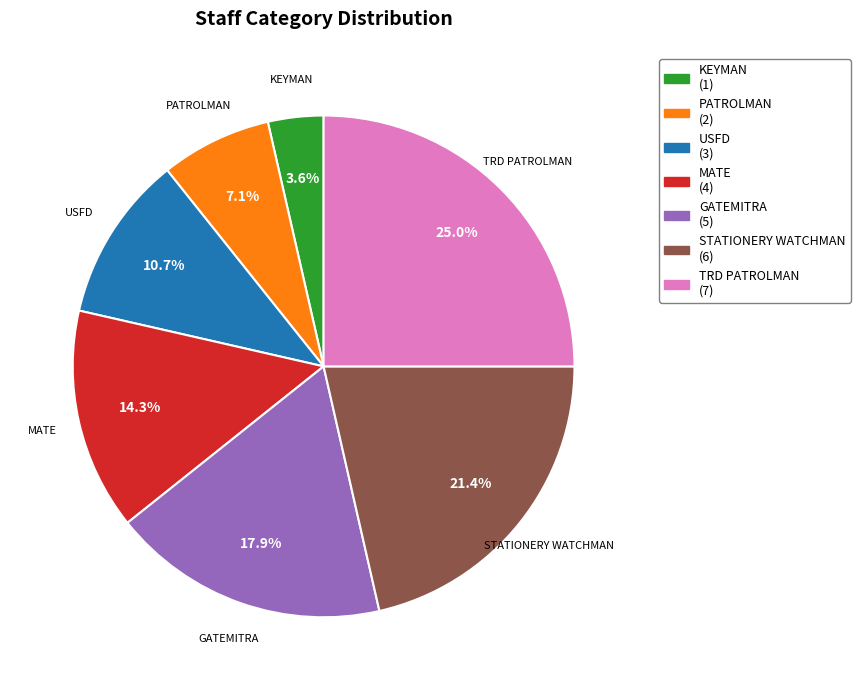

Is PATROLMAN the majority of the pie?

No